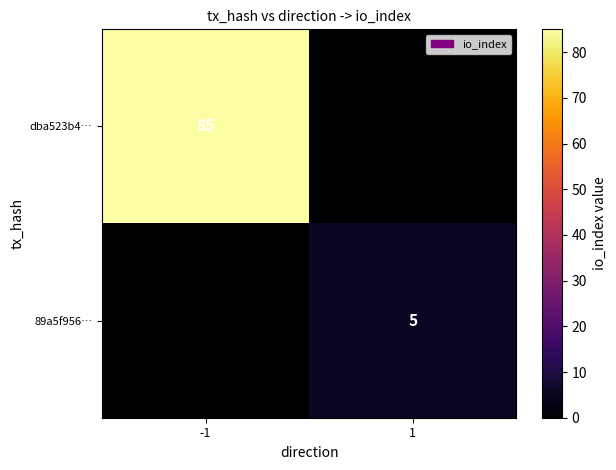

The 89a5f956… series shows 5 at 1. True or false?

True